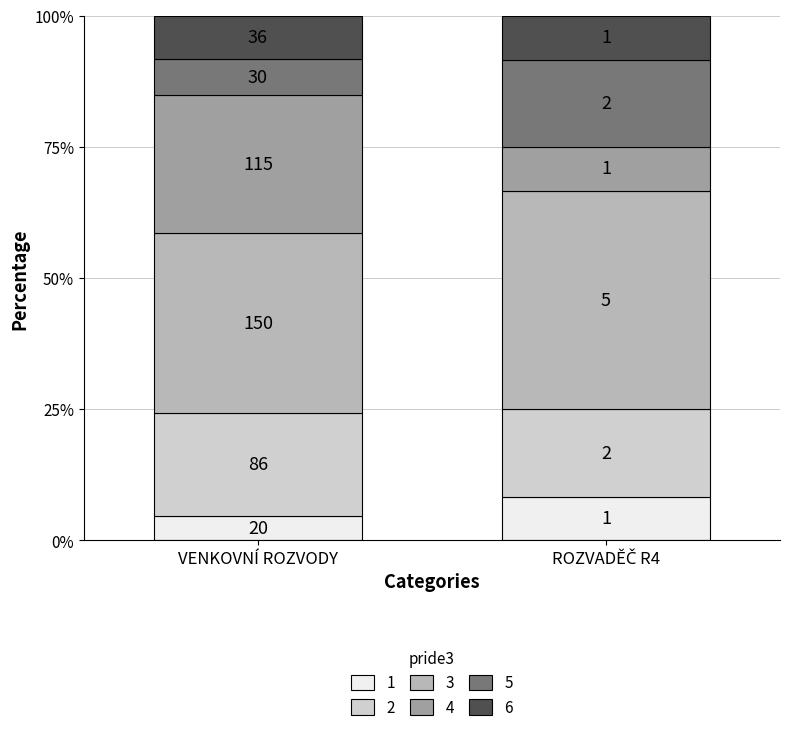

How many bars are there in total?

2